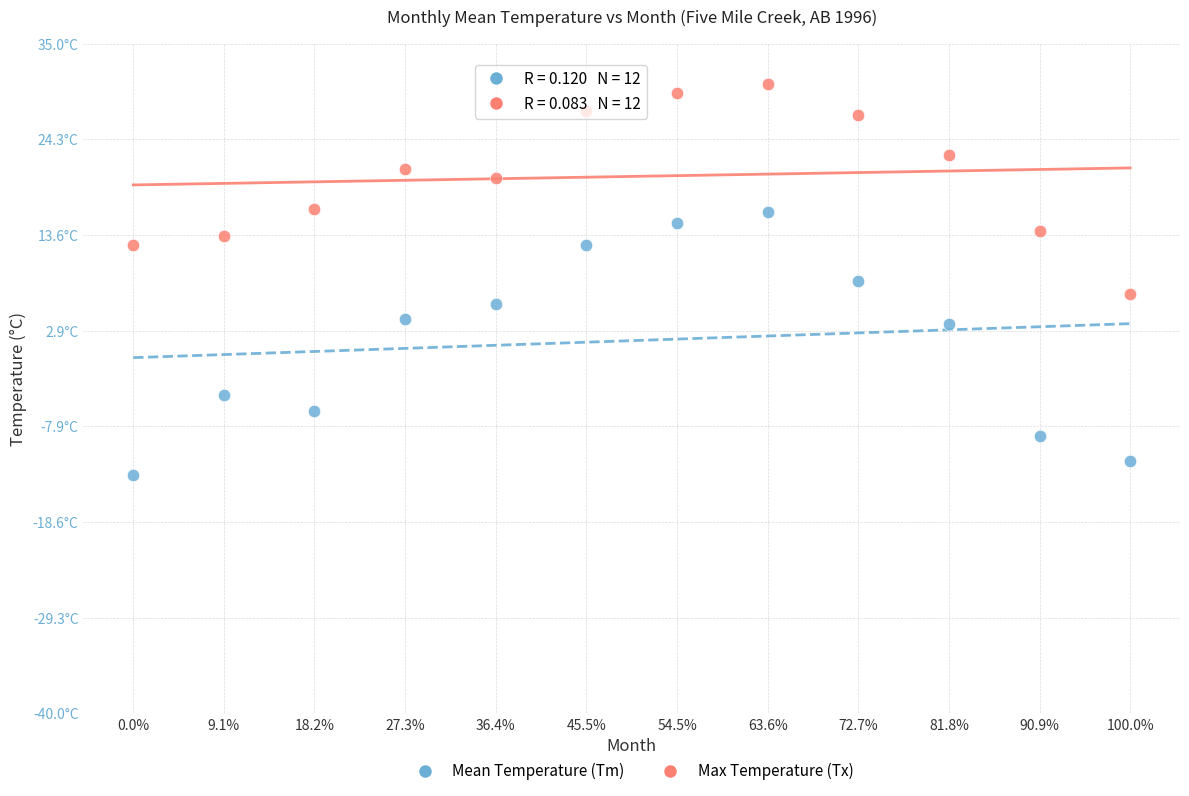

Which series reaches the minimum Y coordinate?

Mean Temperature (Tm)